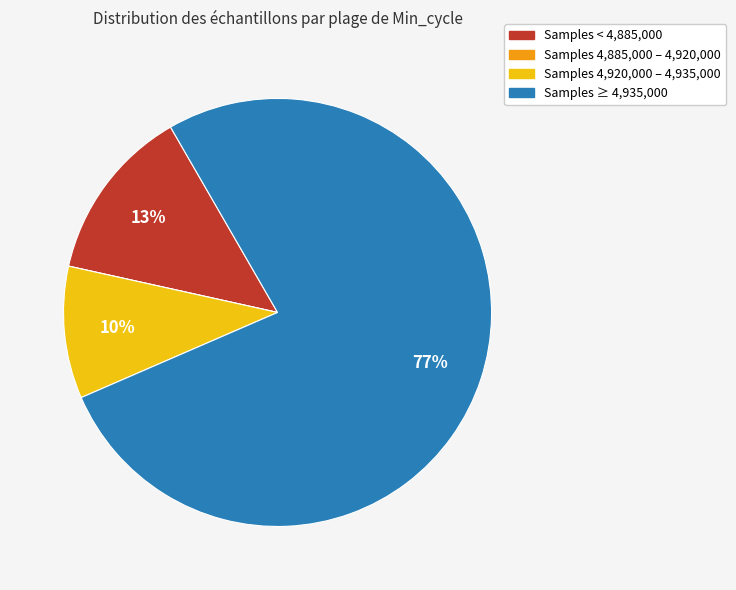

To the nearest percent, what is the difference between the largest and smallest slice percentages?

77%